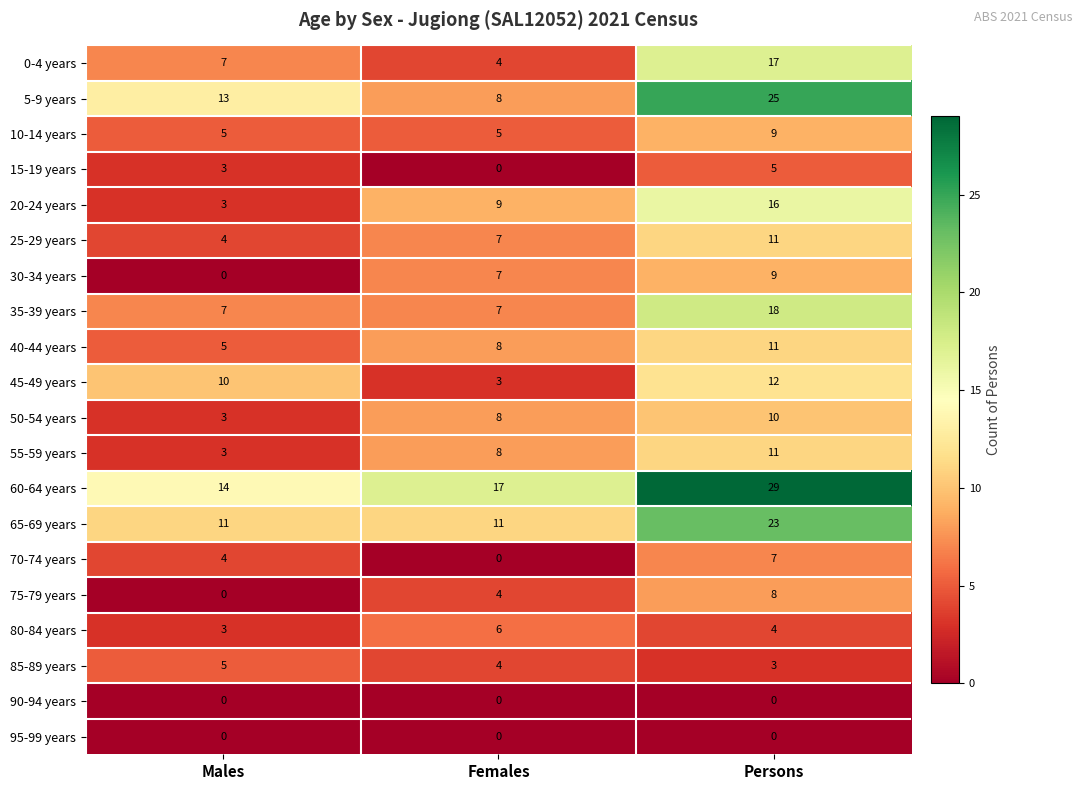

The value of 90-94 years at Males is 0. True or false?

True